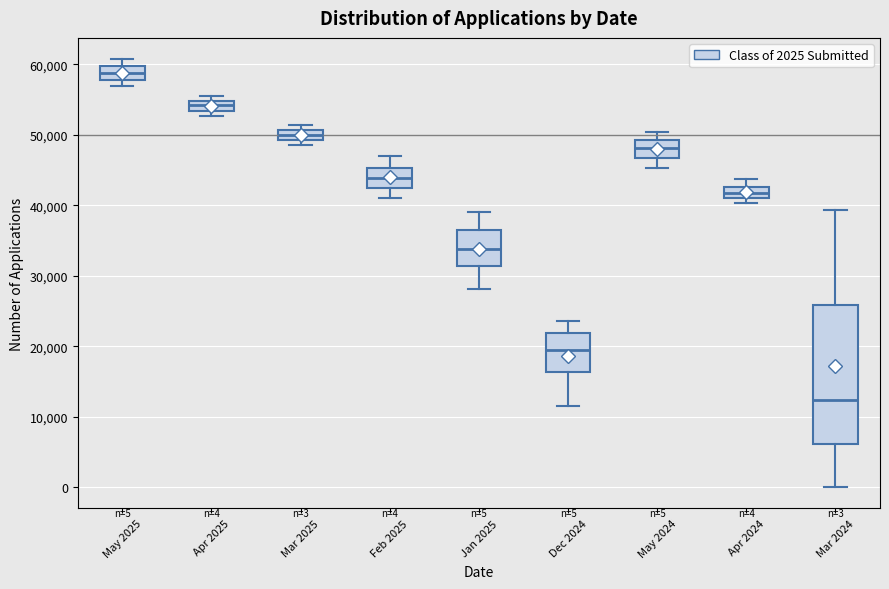

Which box's median line is the highest?

May 2025